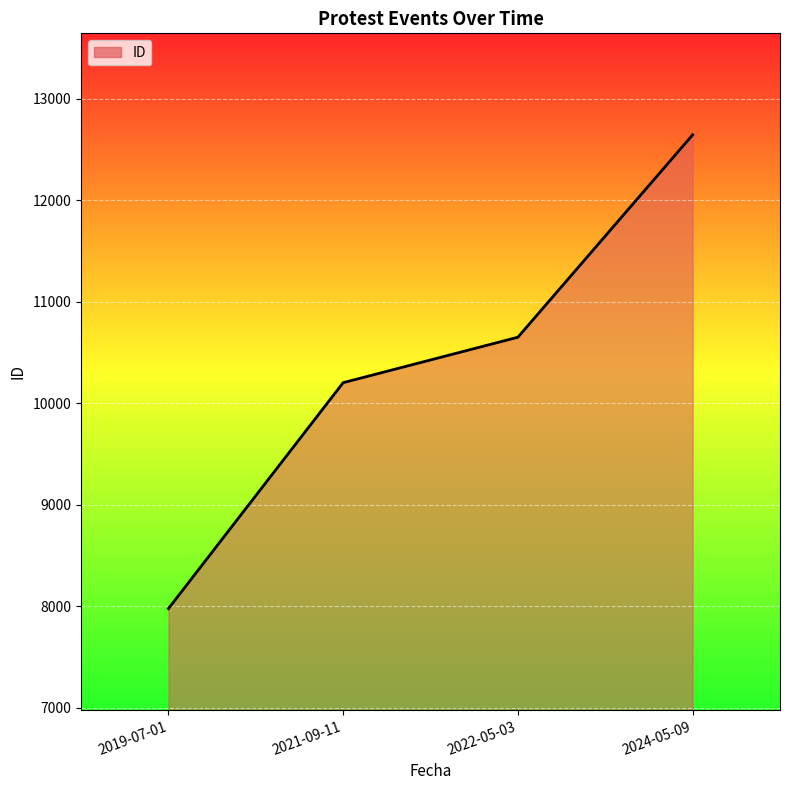

What is the minimum value shown in the chart?

7977